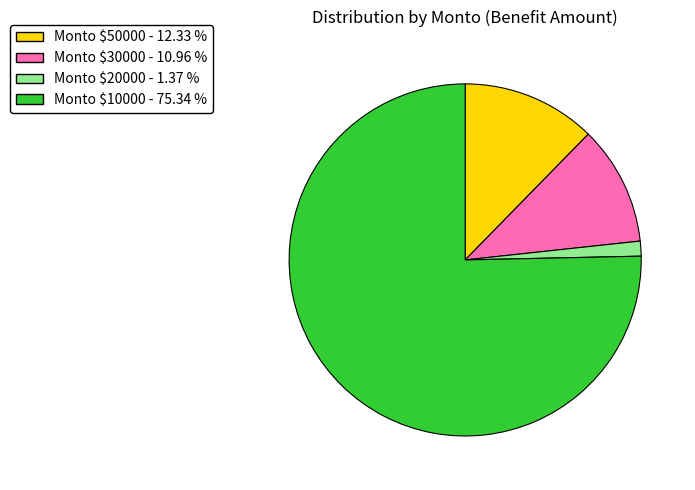

Is there any slice that represents more than half of the pie?

Yes